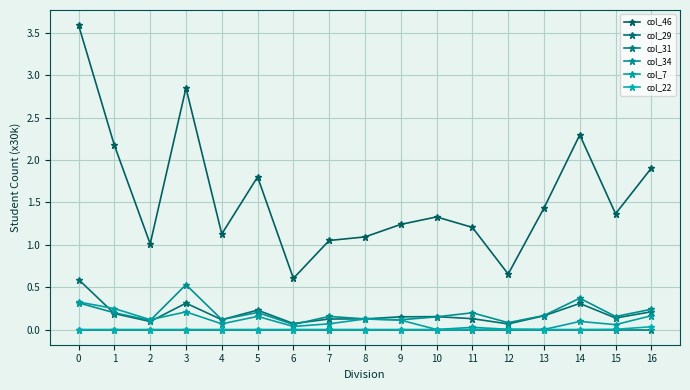

True or false: col_7 and col_34 intersect in this chart.

True